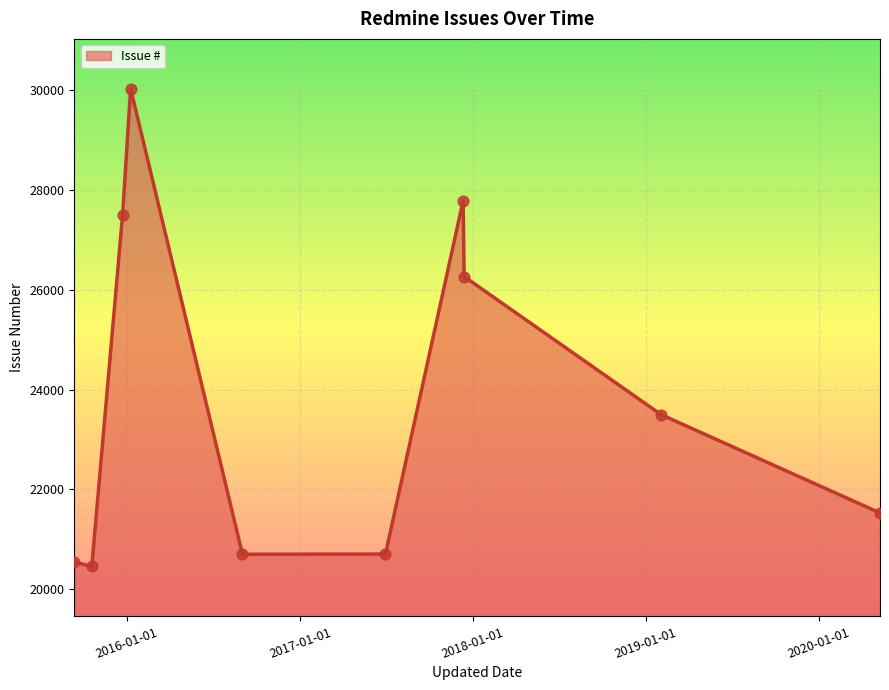

What is the greatest value displayed?

30030